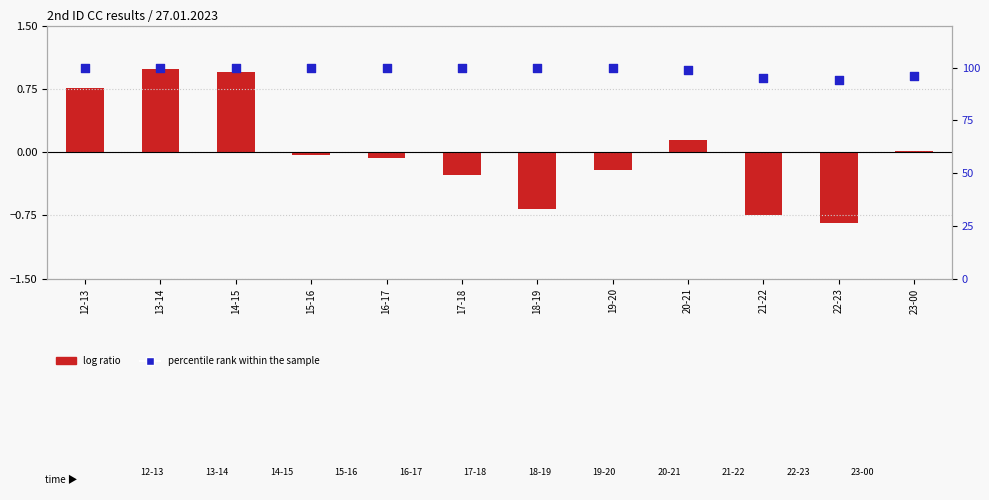

What are all the series names shown in the legend?

log ratio, percentile rank within the sample